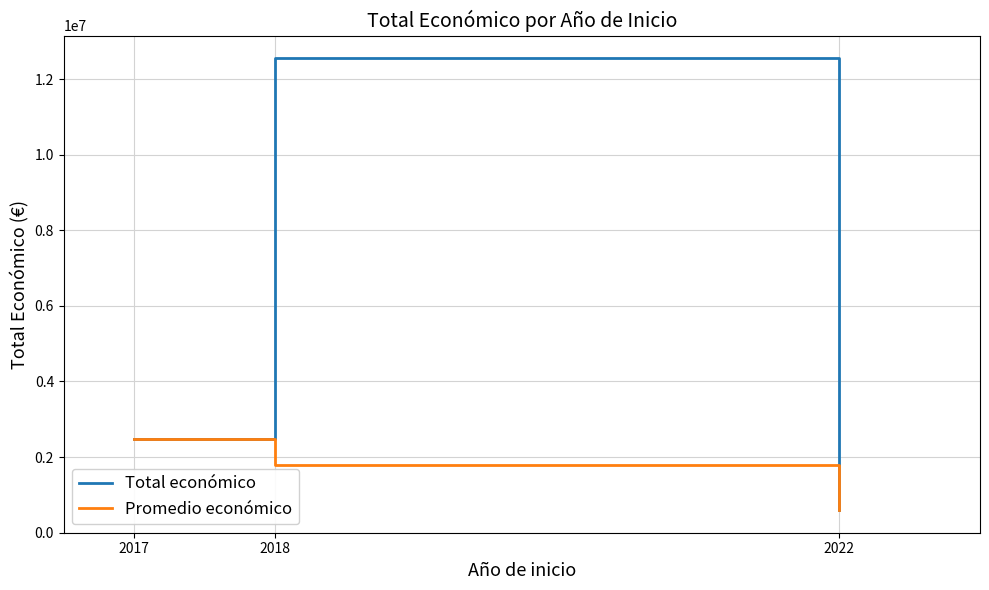

Reading left to right, what are all the values shown in this chart?

Total económico: 2017=2464572	2018=12560261	2022=593713
Promedio económico: 2017=2464572	2018=1794323	2022=593713